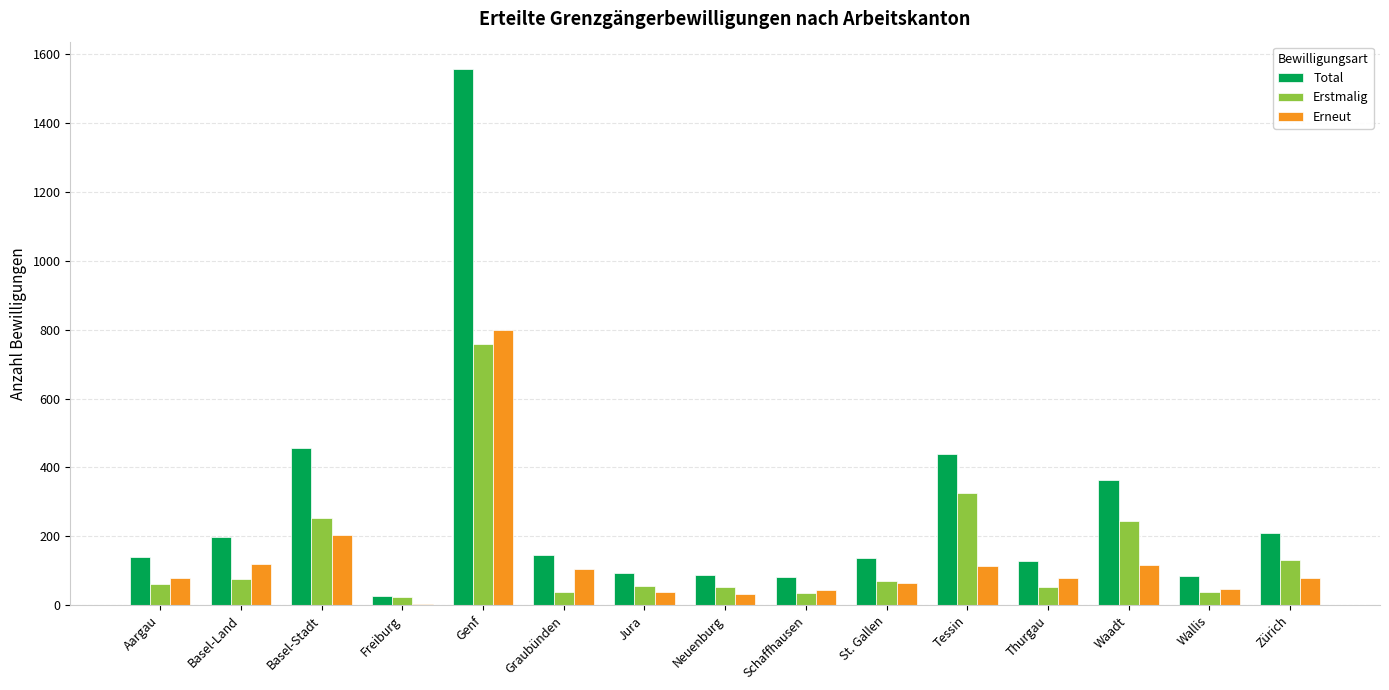

How many data points does each series have?

15